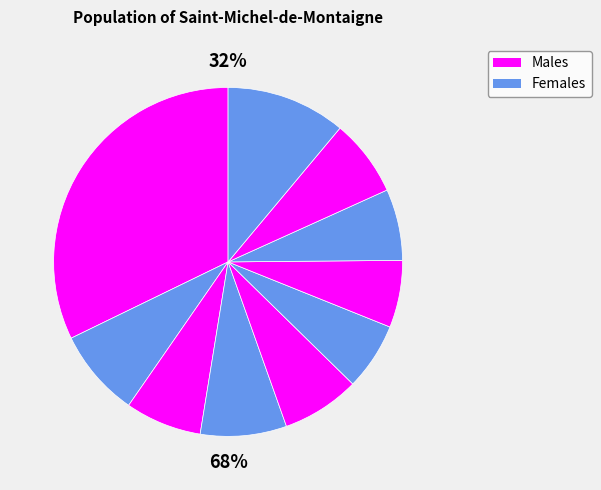

The pct55 slice represents 6% of the pie. True or false?

True